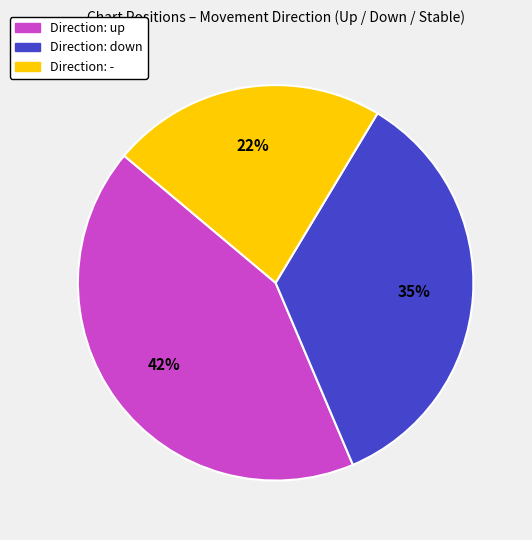

The Direction: down slice represents 27% of the pie. True or false?

False